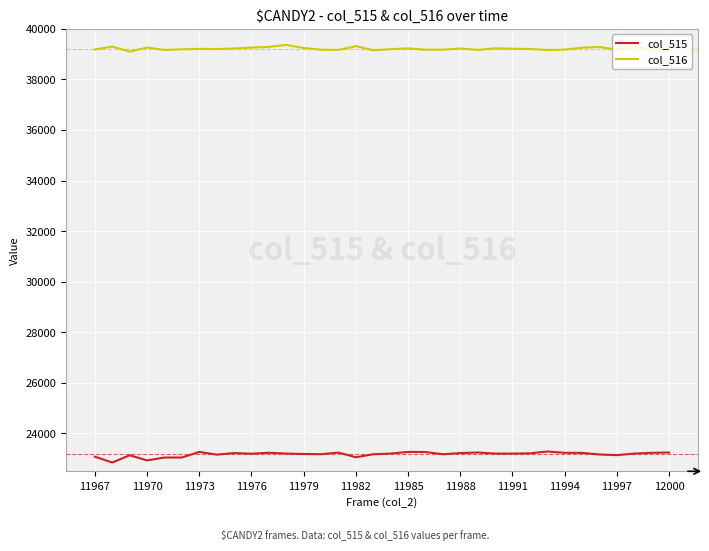

What is the maximum value shown in the chart?

39364